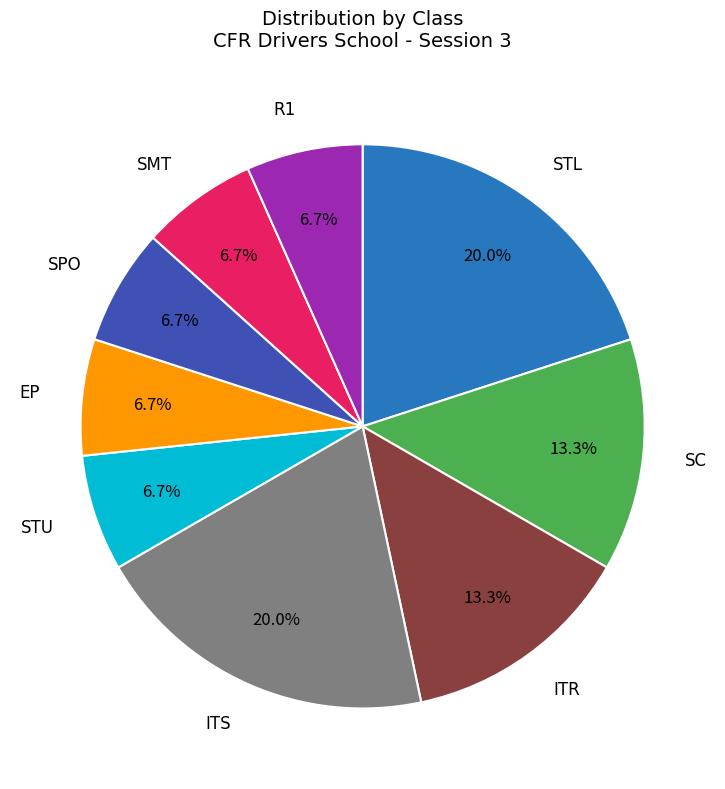

To the nearest percent, what portion does ITS represent?

20%